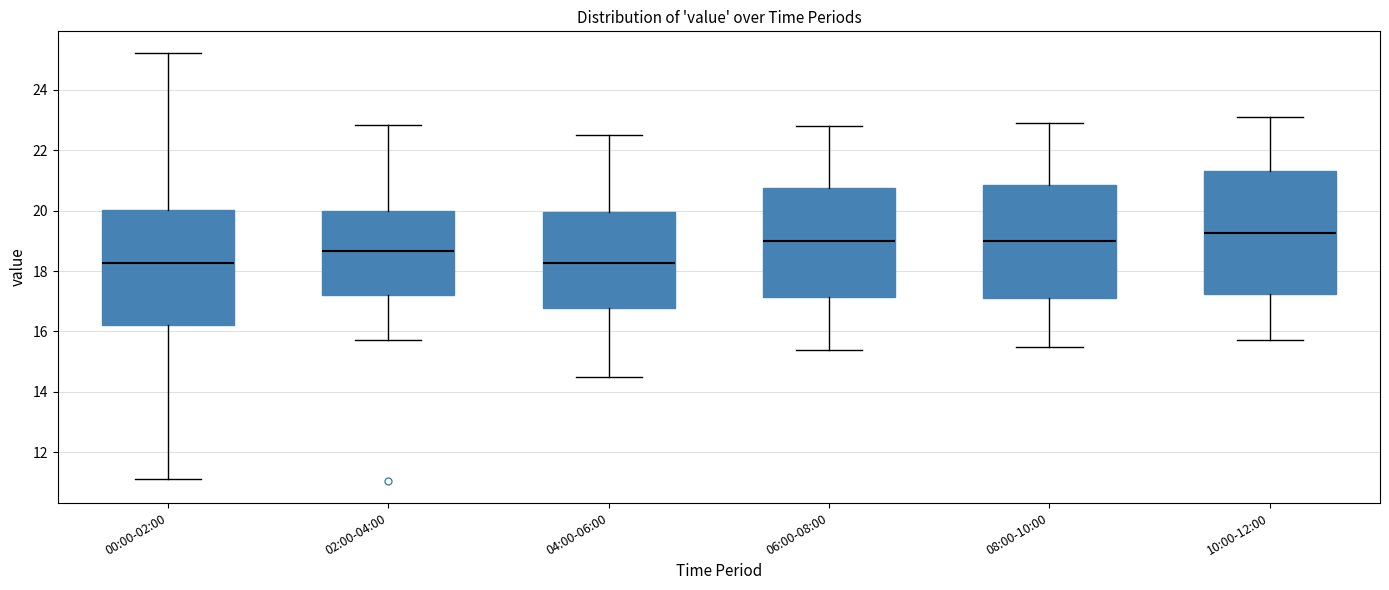

Which box is the tallest, from its lower edge to its upper edge?

10:00-12:00